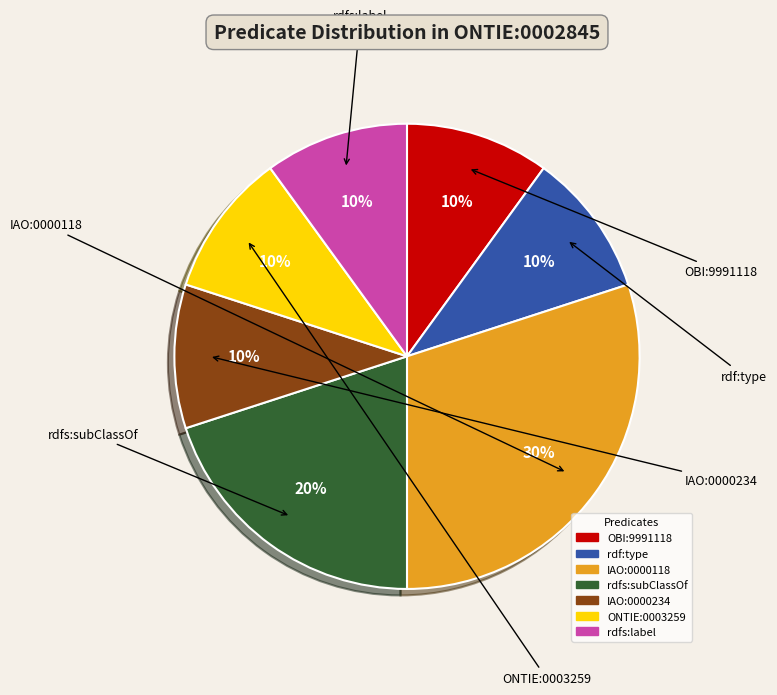

True or false: rdf:type accounts for 10% of the total.

True